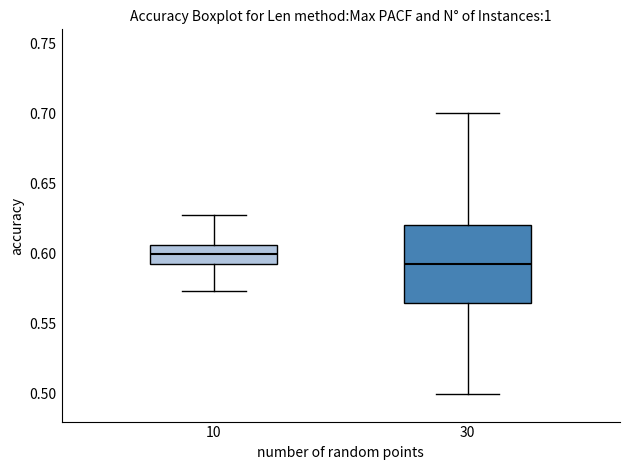

Reading left to right, transcribe this box plot: for each box, give where its median line is, the range the box spans, and where its two whiskers end, as read against the y-axis. The values are not printed on the chart, so give them approximately, as read against the axis.

10: median 0.600, box 0.590 to 0.605, whiskers 0.575 to 0.625
30: median 0.590, box 0.565 to 0.620, whiskers 0.500 to 0.700